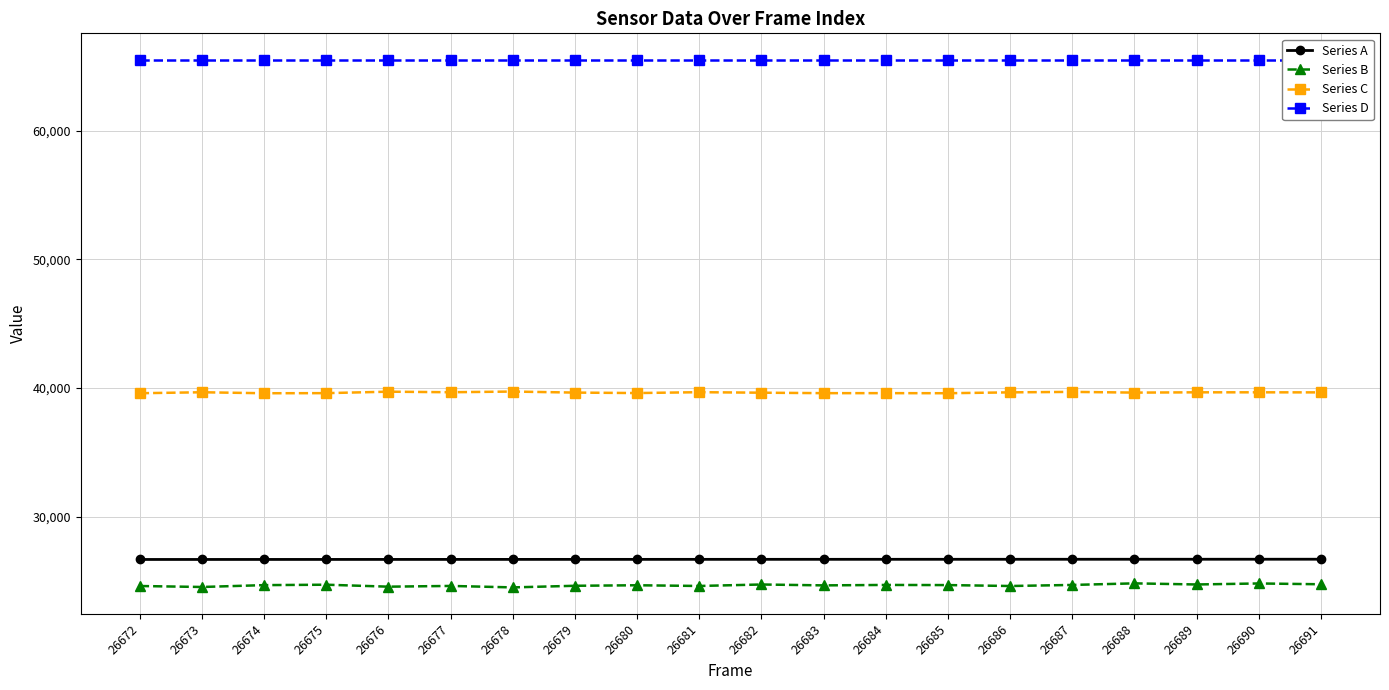

Reading left to right, extract all data points from this chart.

Series A: 26672=26672	26673=26673	26674=26674	26675=26675	26676=26676	26677=26677	26678=26678	26679=26679	26680=26680	26681=26681	26682=26682	26683=26683	26684=26684	26685=26685	26686=26686	26687=26687	26688=26688	26689=26689	26690=26690	26691=26691
Series B: 26672=24608	26673=24532	26674=24677	26675=24709	26676=24556	26677=24614	26678=24500	26679=24626	26680=24666	26681=24611	26682=24726	26683=24657	26684=24691	26685=24680	26686=24608	26687=24691	26688=24814	26689=24727	26690=24806	26691=24744
Series C: 26672=39600	26673=39675	26674=39598	26675=39606	26676=39720	26677=39676	26678=39730	26679=39649	26680=39613	26681=39680	26682=39641	26683=39605	26684=39606	26685=39600	26686=39667	26687=39704	26688=39648	26689=39670	26690=39670	26691=39665
Series D: 26672=65535	26673=65535	26674=65535	26675=65535	26676=65535	26677=65535	26678=65535	26679=65535	26680=65535	26681=65535	26682=65535	26683=65535	26684=65535	26685=65535	26686=65535	26687=65535	26688=65535	26689=65535	26690=65535	26691=65535